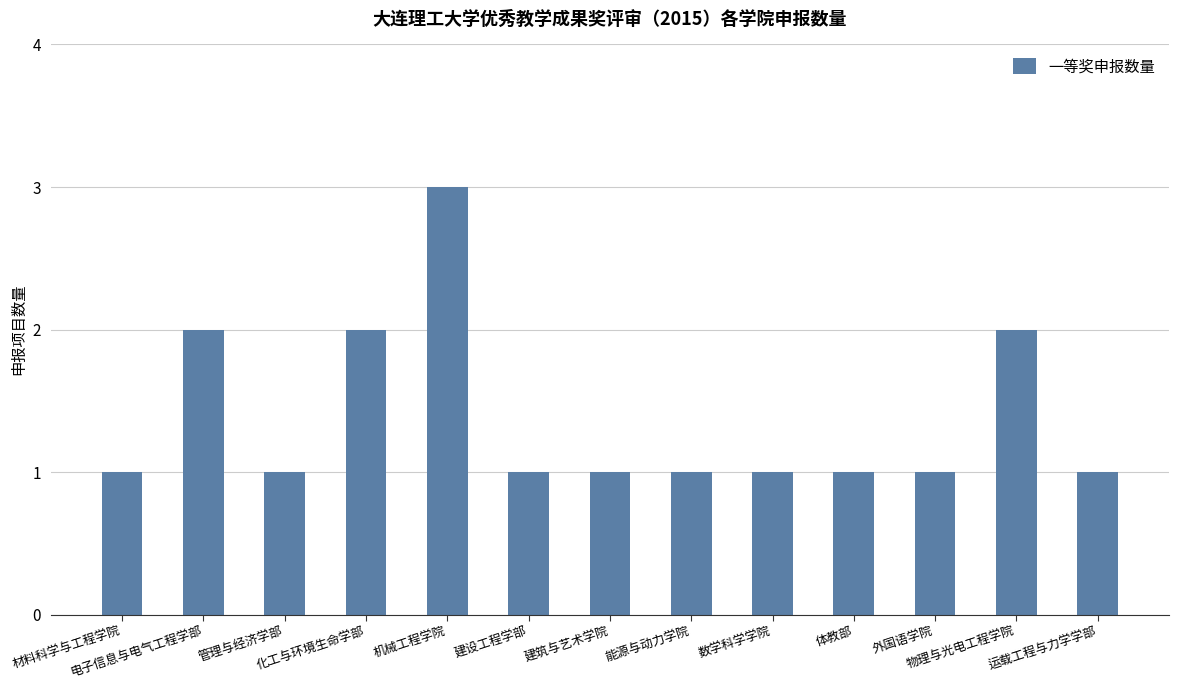

Are the bars grouped side by side (vs. stacked)?

No